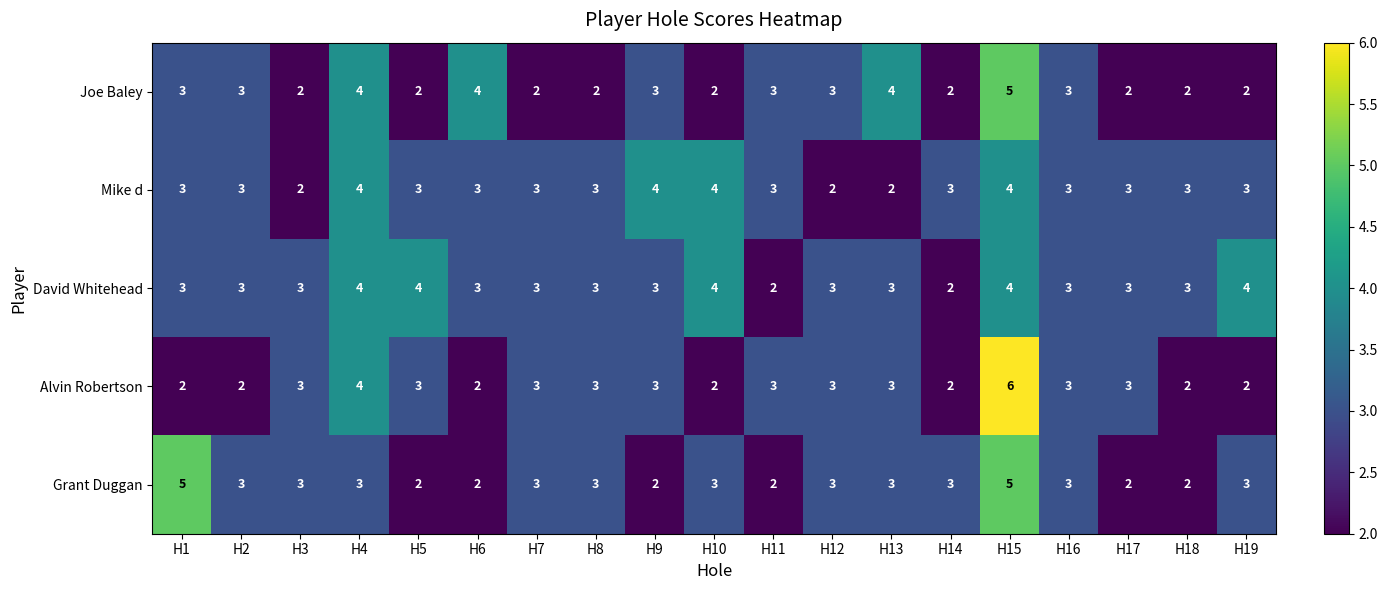

What is the sum of the Mike d values at H6 and H14?

6